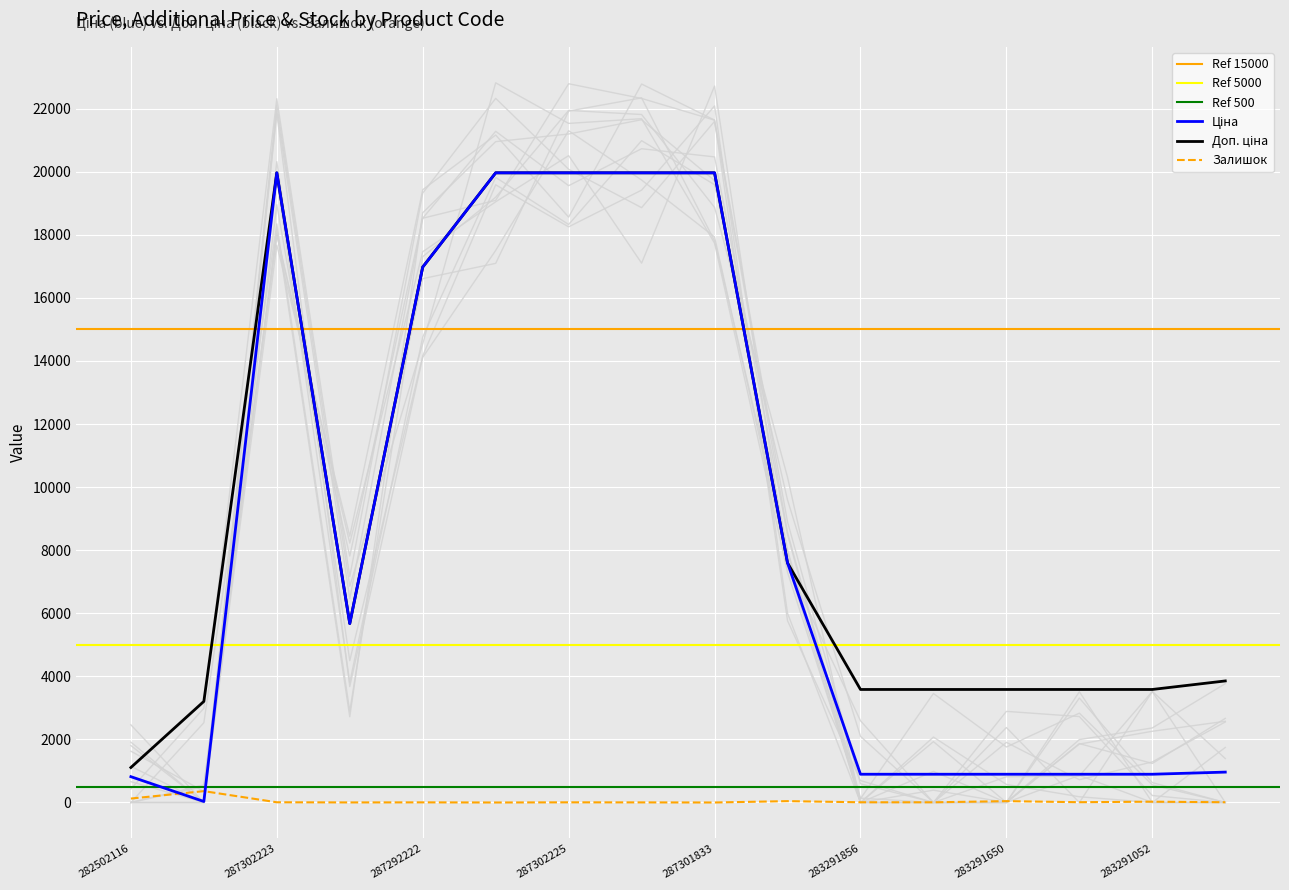

True or false: Ціна has more than 1 points higher than both neighbors.

False